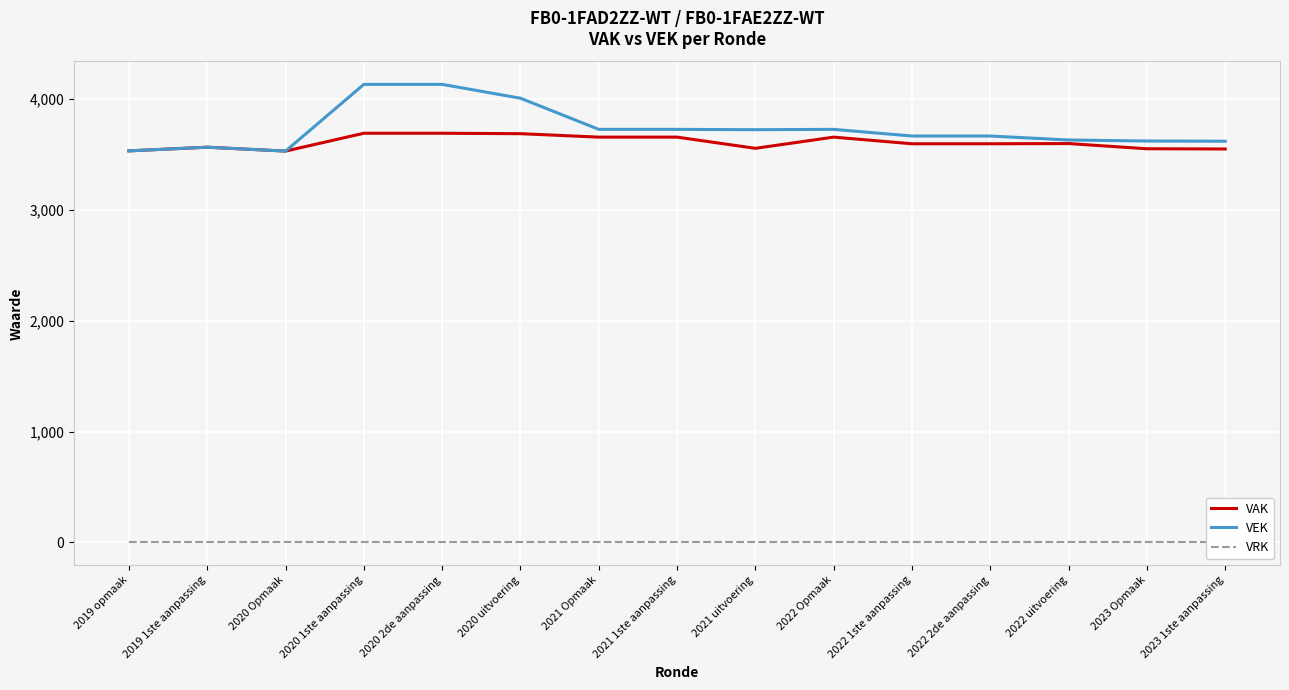

What is the average value of the VAK series?

3607